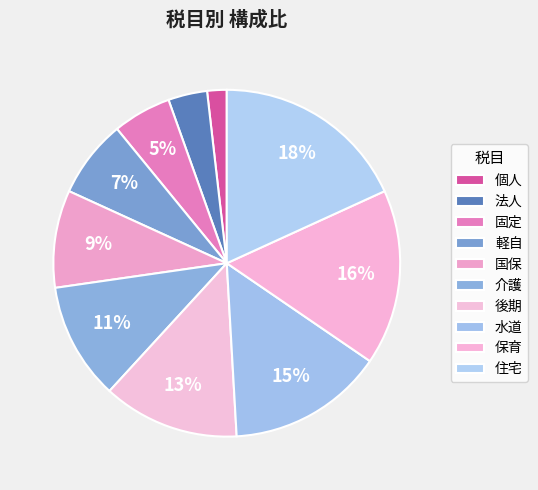

How many segments does this pie chart have?

10